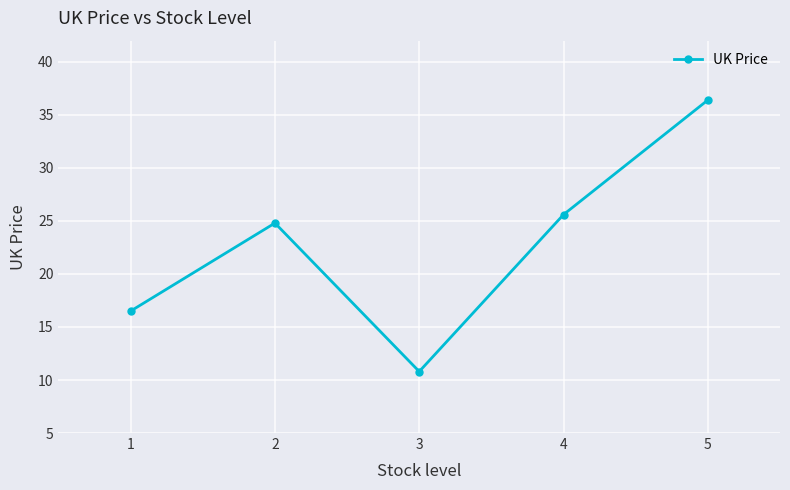

How many distinct data groups are displayed?

1